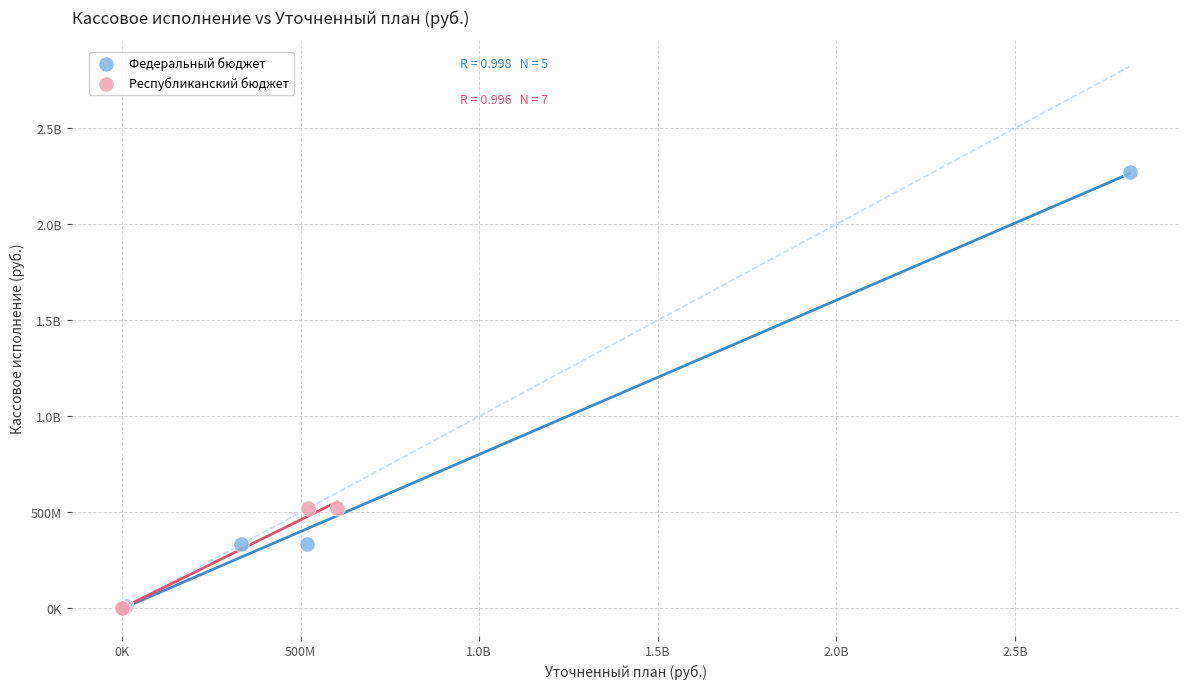

What are all the series names shown in the legend?

Федеральный бюджет, Республиканский бюджет